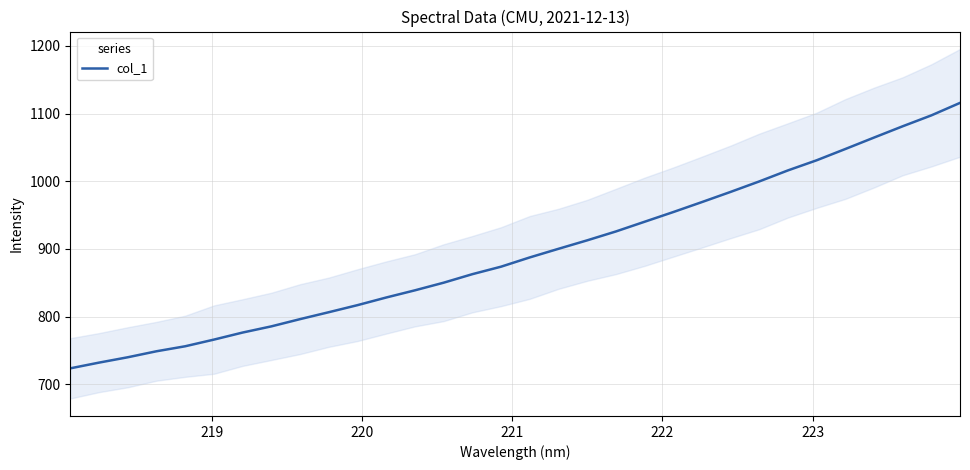

What is the maximum value for col_1?

1115.8